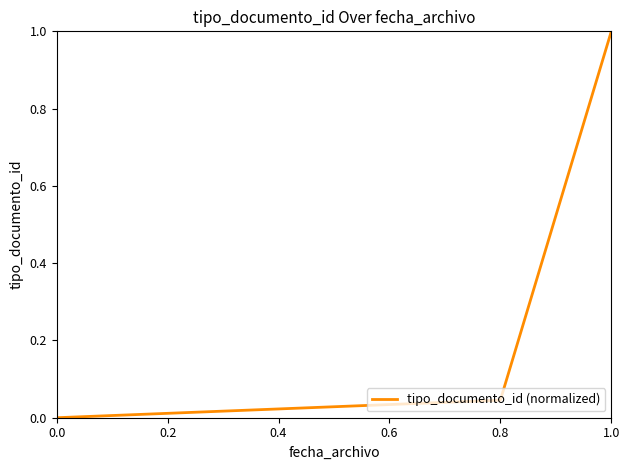

What is the change in value from 0.0 to 1.0?

+1.0